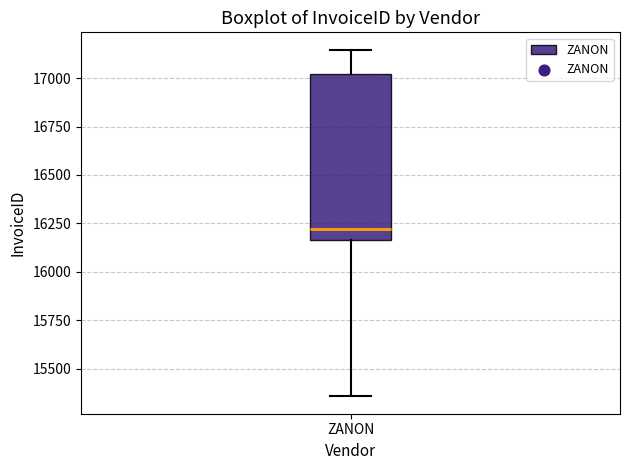

Transcribe this box plot: give where the median line is, the range the box spans, and where the two whiskers end, as read against the y-axis. The values are not printed on the chart, so give them approximately, as read against the axis.

median 16200, box 16150 to 17000, whiskers 15350 to 17150